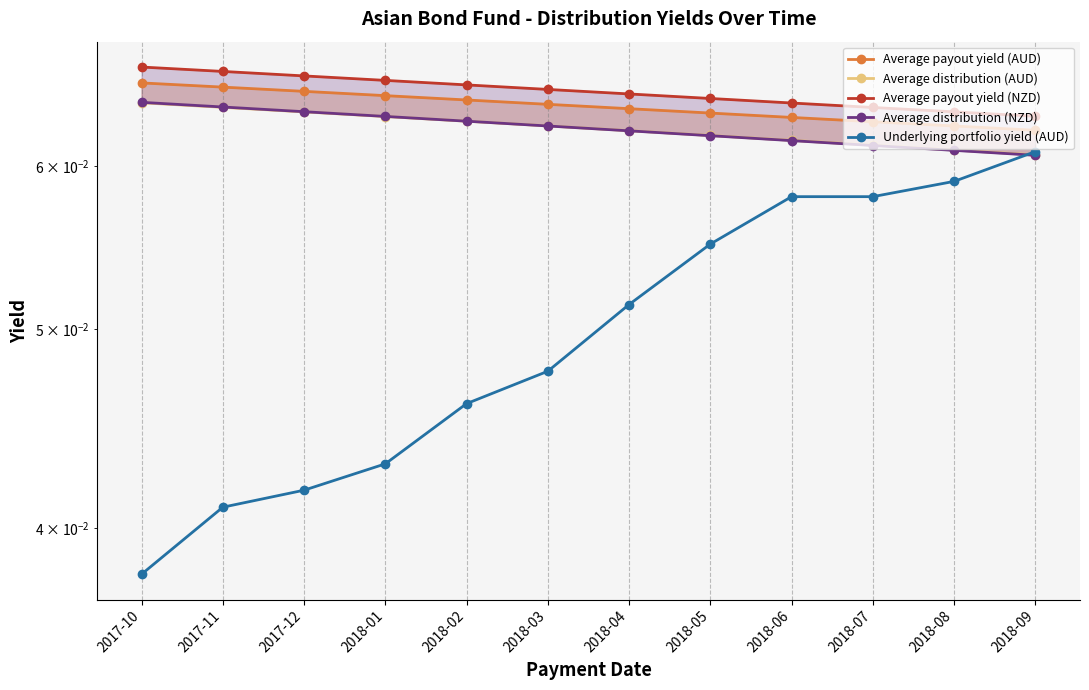

True or false: Average payout yield (NZD) and Average distribution (AUD) intersect in this chart.

False